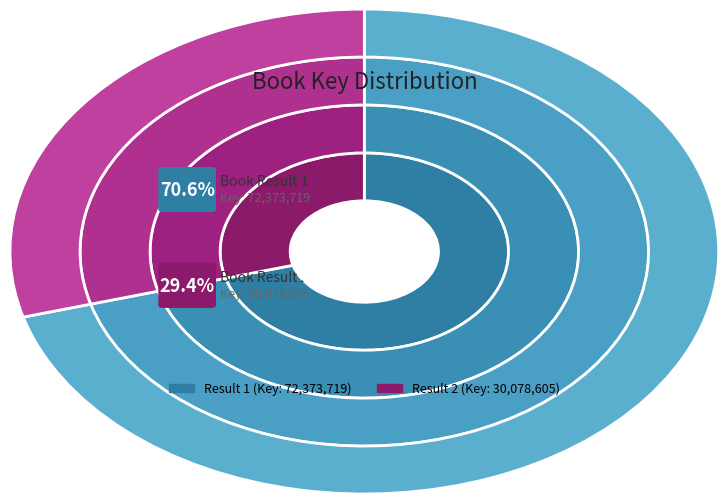

To the nearest percent, what percentage of the pie is 1?

71%